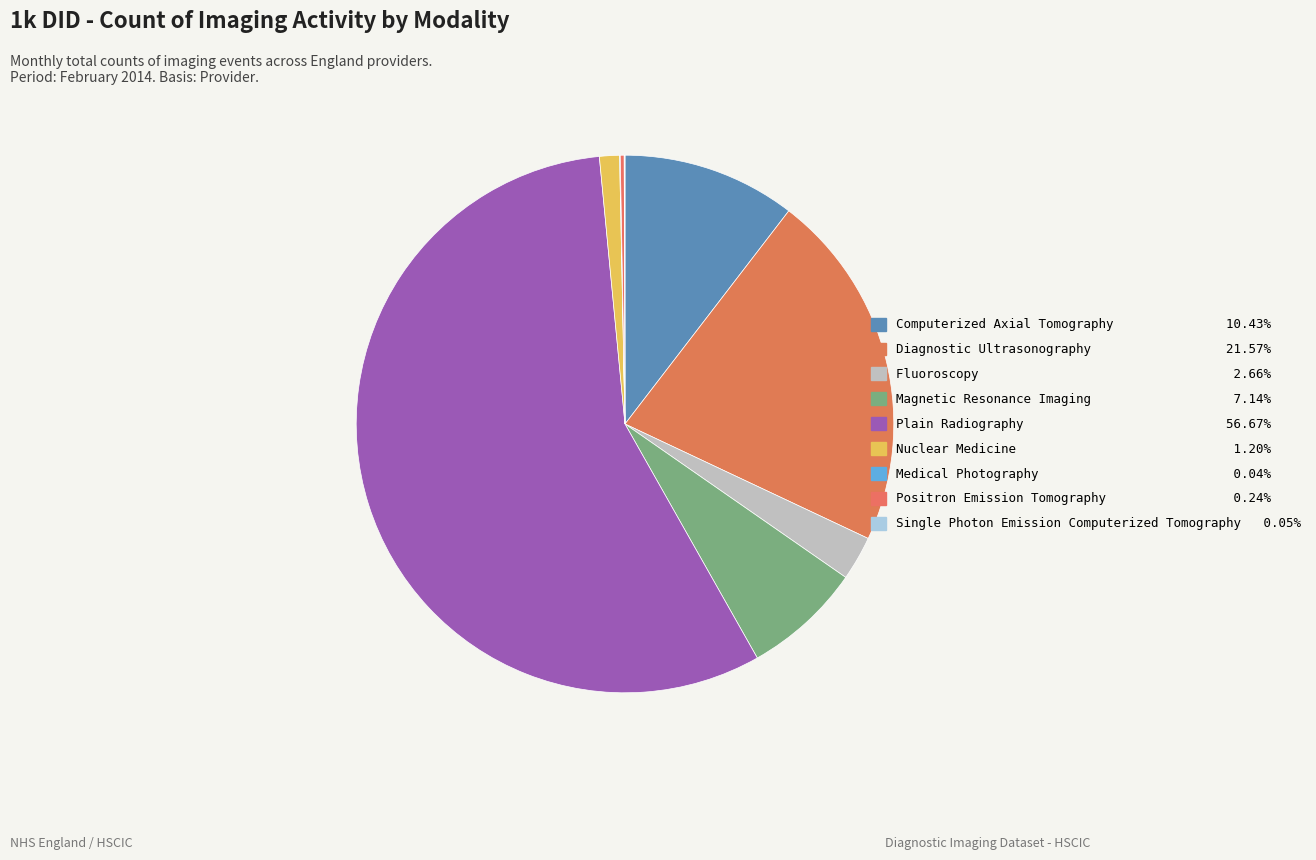

How much of the chart is everything except Magnetic Resonance Imaging?

92.9%